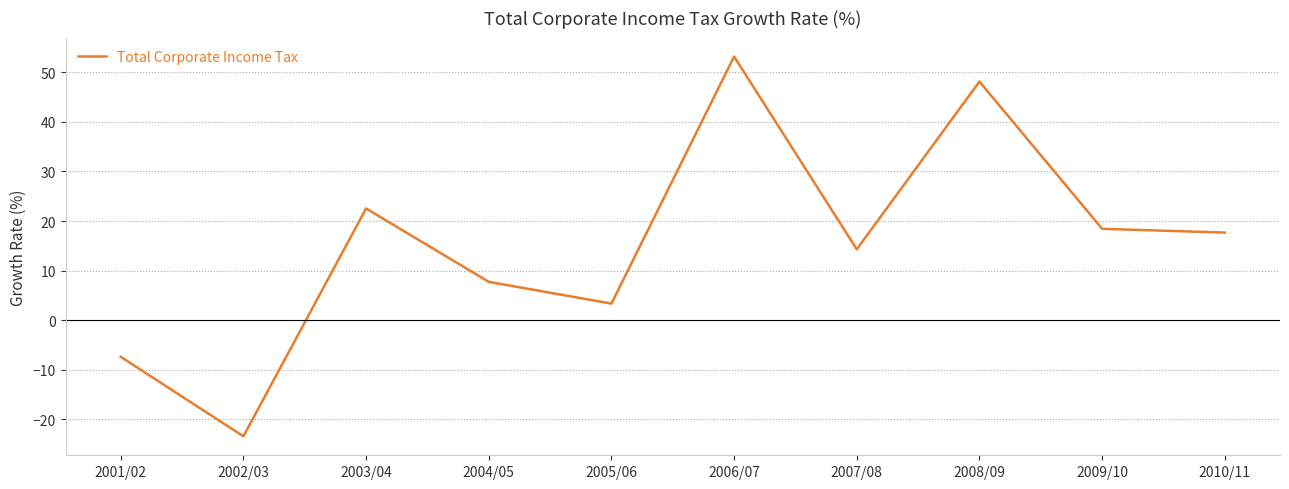

How many positive values are there?

8